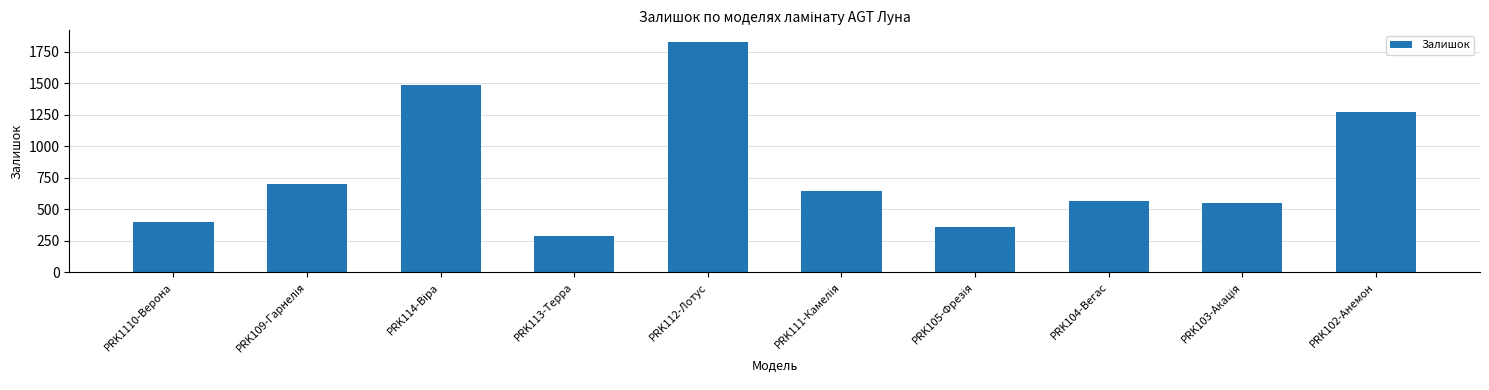

What is the ratio of the value at PRK112-Лотус to the value at PRK102-Анемон?

1.4